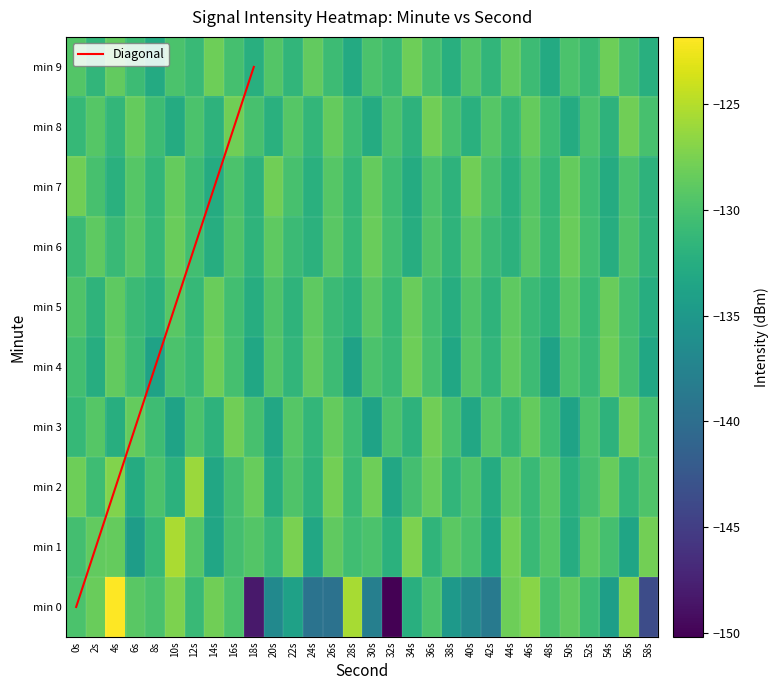

Reading left to right, extract all data points from this chart.

0: 0s=-129.9	2s=-128.3	4s=-121.8	6s=-129.1	8s=-130.0	10s=-127.5	12s=-131.0	14s=-127.9	16s=-129.9	18s=-148.2	20s=-136.7	22s=-133.9	24s=-139.4	26s=-139.5	28s=-125.6	30s=-138.0	32s=-150.2	34s=-132.3	36s=-129.8	38s=-134.9	40s=-136.9	42s=-138.6	44s=-128.1	46s=-126.9	48s=-130.2	50s=-128.8	52s=-130.8	54s=-134.3	56s=-127.1	58s=-143.6
1: 0s=-130.3	2s=-128.7	4s=-128.5	6s=-134.4	8s=-131.0	10s=-125.4	12s=-129.3	14s=-133.4	16s=-130.3	18s=-129.5	20s=-131.0	22s=-127.5	24s=-133.2	26s=-128.8	28s=-130.5	30s=-129.9	32s=-132.1	34s=-127.4	36s=-131.7	38s=-129.0	40s=-130.1	42s=-133.5	44s=-127.8	46s=-131.0	48s=-129.3	50s=-132.7	52s=-128.9	54s=-130.2	56s=-133.6	58s=-127.9
2: 0s=-128.1	2s=-130.7	4s=-127.2	6s=-132.8	8s=-129.9	10s=-132.0	12s=-126.1	14s=-133.2	16s=-130.3	18s=-128.4	20s=-132.5	22s=-129.7	24s=-131.8	26s=-127.9	28s=-131.0	30s=-128.1	32s=-133.2	34s=-130.3	36s=-128.4	38s=-131.5	40s=-129.7	42s=-132.8	44s=-128.9	46s=-131.0	48s=-129.1	50s=-132.2	52s=-130.3	54s=-128.4	56s=-131.5	58s=-129.7
3: 0s=-131.2	2s=-129.3	4s=-132.5	6s=-128.6	8s=-130.7	10s=-133.8	12s=-129.9	14s=-131.9	16s=-128.0	18s=-130.1	20s=-133.2	22s=-129.3	24s=-131.5	26s=-128.6	28s=-130.7	30s=-133.8	32s=-129.9	34s=-131.9	36s=-128.0	38s=-130.1	40s=-133.2	42s=-129.3	44s=-131.5	46s=-128.6	48s=-130.7	50s=-133.8	52s=-129.9	54s=-131.9	56s=-128.0	58s=-130.1
4: 0s=-130.5	2s=-132.6	4s=-128.7	6s=-130.8	8s=-133.9	10s=-129.9	12s=-131.0	14s=-128.1	16s=-130.2	18s=-133.3	20s=-129.5	22s=-131.6	24s=-128.7	26s=-130.8	28s=-133.9	30s=-129.9	32s=-131.0	34s=-128.1	36s=-130.2	38s=-133.3	40s=-129.5	42s=-131.6	44s=-128.7	46s=-130.8	48s=-133.9	50s=-129.9	52s=-131.0	54s=-128.1	56s=-130.2	58s=-133.3
5: 0s=-129.7	2s=-131.8	4s=-128.9	6s=-130.9	8s=-132.0	10s=-129.1	12s=-131.2	14s=-128.3	16s=-130.5	18s=-132.6	20s=-129.7	22s=-131.8	24s=-128.9	26s=-130.9	28s=-132.0	30s=-129.1	32s=-131.2	34s=-128.3	36s=-130.5	38s=-132.6	40s=-129.7	42s=-131.8	44s=-128.9	46s=-130.9	48s=-132.0	50s=-129.1	52s=-131.2	54s=-128.3	56s=-130.5	58s=-132.6
6: 0s=-130.9	2s=-128.9	4s=-131.0	6s=-129.1	8s=-131.2	10s=-128.3	12s=-130.5	14s=-132.6	16s=-129.7	18s=-131.8	20s=-128.9	22s=-130.9	24s=-132.0	26s=-129.1	28s=-131.2	30s=-128.3	32s=-130.5	34s=-132.6	36s=-129.7	38s=-131.8	40s=-128.9	42s=-130.9	44s=-132.0	46s=-129.1	48s=-131.2	50s=-128.3	52s=-130.5	54s=-132.6	56s=-129.7	58s=-131.8
7: 0s=-128.0	2s=-130.1	4s=-132.2	6s=-129.3	8s=-131.5	10s=-128.6	12s=-130.7	14s=-132.8	16s=-129.9	18s=-131.9	20s=-128.0	22s=-130.1	24s=-132.2	26s=-129.3	28s=-131.5	30s=-128.6	32s=-130.7	34s=-132.8	36s=-129.9	38s=-131.9	40s=-128.0	42s=-130.1	44s=-132.2	46s=-129.3	48s=-131.5	50s=-128.6	52s=-130.7	54s=-132.8	56s=-129.9	58s=-131.9
8: 0s=-131.2	2s=-129.3	4s=-131.5	6s=-128.6	8s=-130.7	10s=-132.8	12s=-129.9	14s=-131.9	16s=-128.0	18s=-130.1	20s=-132.2	22s=-129.3	24s=-131.5	26s=-128.6	28s=-130.7	30s=-132.8	32s=-129.9	34s=-131.9	36s=-128.0	38s=-130.1	40s=-132.2	42s=-129.3	44s=-131.5	46s=-128.6	48s=-130.7	50s=-132.8	52s=-129.9	54s=-131.9	56s=-128.0	58s=-130.1
9: 0s=-129.5	2s=-131.6	4s=-128.7	6s=-130.8	8s=-132.9	10s=-129.9	12s=-131.0	14s=-128.1	16s=-130.2	18s=-132.3	20s=-129.5	22s=-131.6	24s=-128.7	26s=-130.8	28s=-132.9	30s=-129.9	32s=-131.0	34s=-128.1	36s=-130.2	38s=-132.3	40s=-129.5	42s=-131.6	44s=-128.7	46s=-130.8	48s=-132.9	50s=-129.9	52s=-131.0	54s=-128.1	56s=-130.2	58s=-132.3